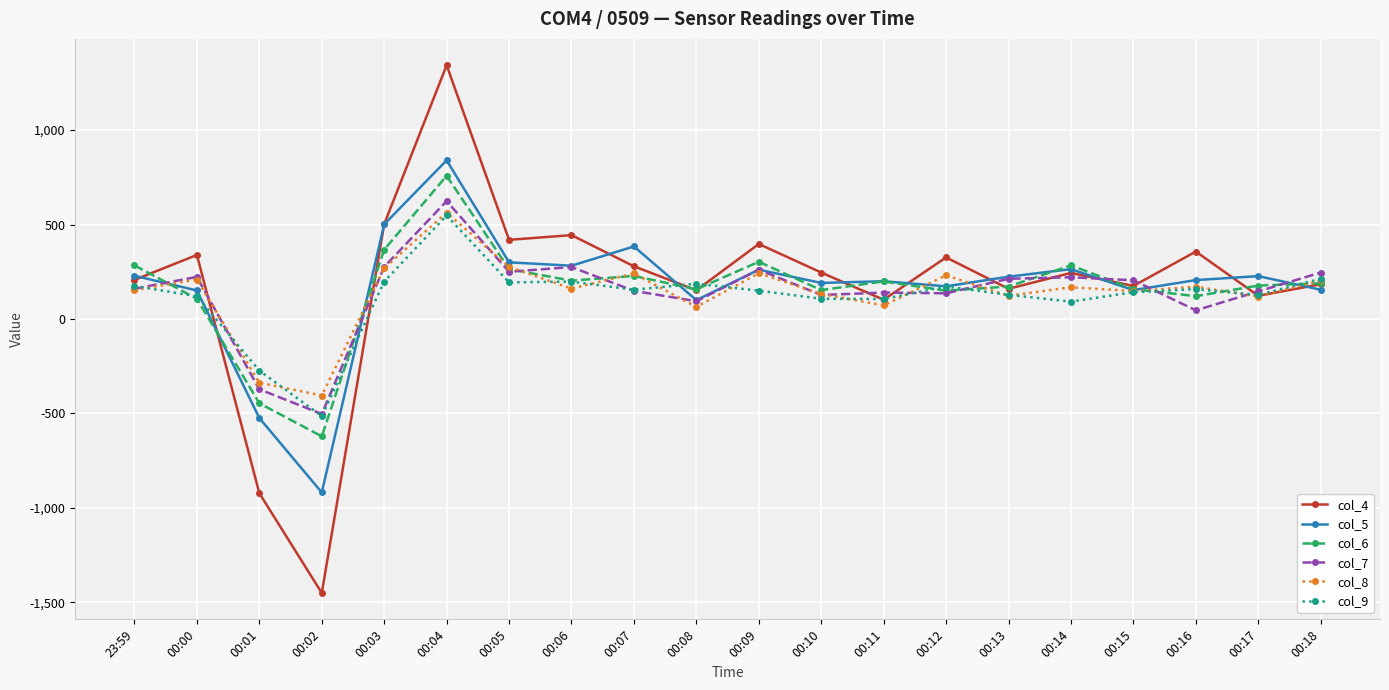

What is the total value across all series at 00:06?

1563